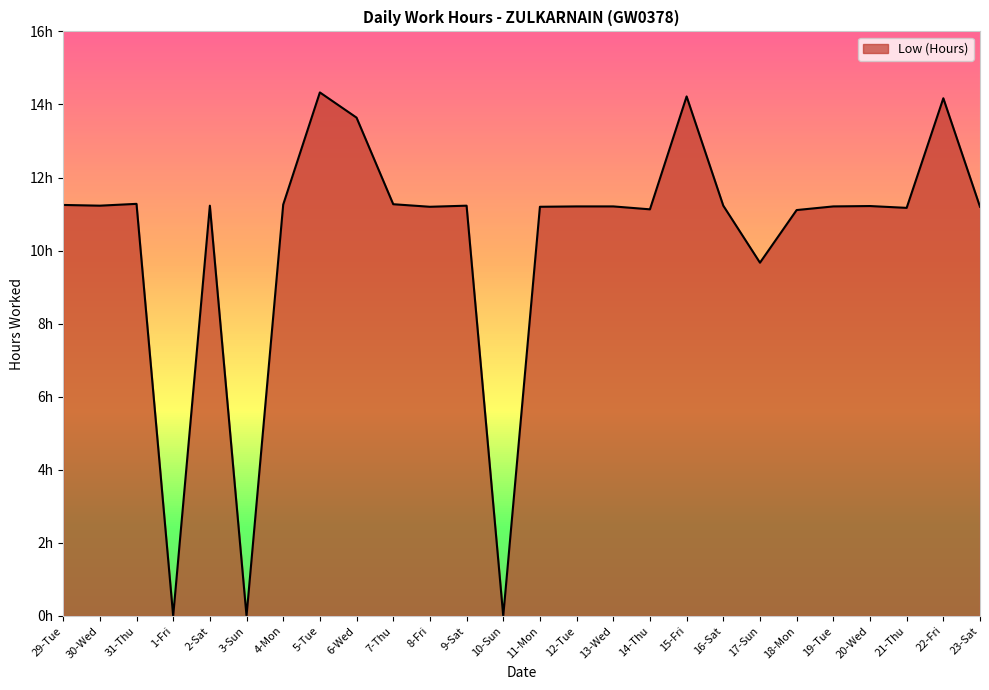

Does the chart display data point markers on the line(s)?

No